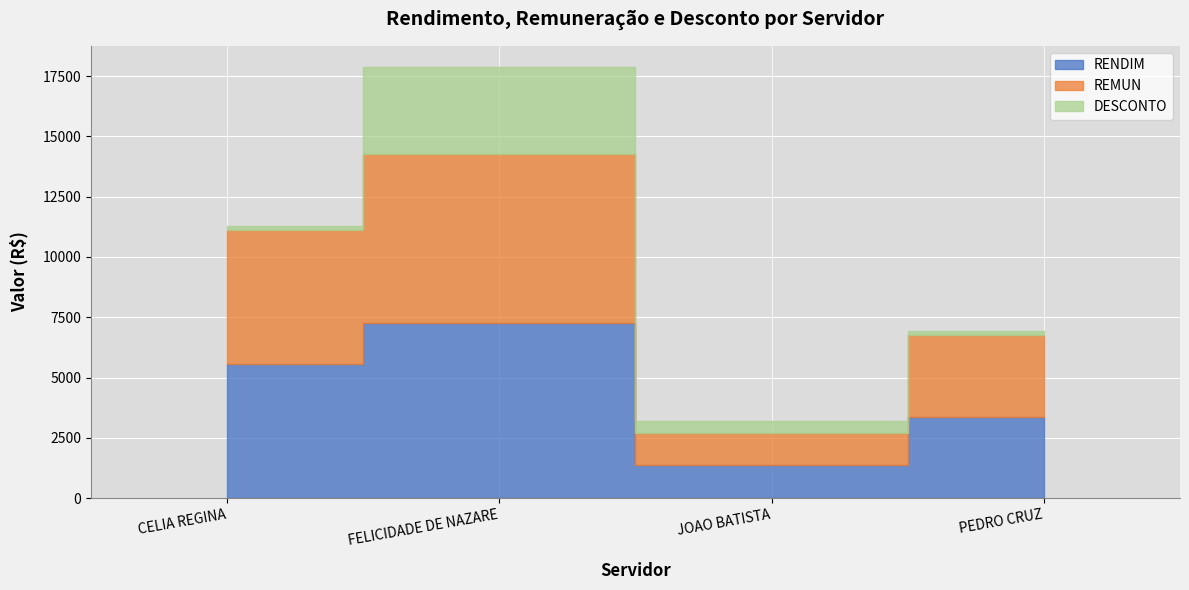

Which series changed the most between JOAO BATISTA and PEDRO CRUZ?

RENDIM